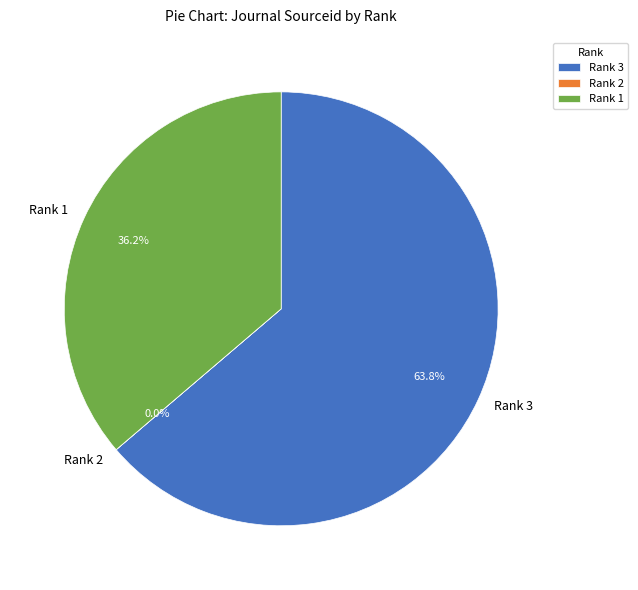

Which slice is the largest?

Rank 3